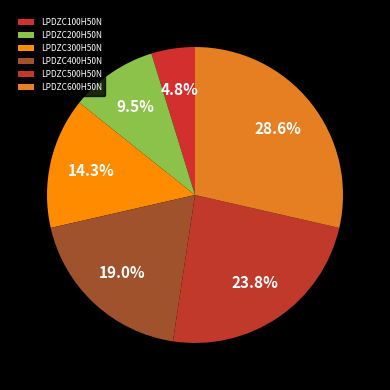

How many slices are in this pie chart?

6